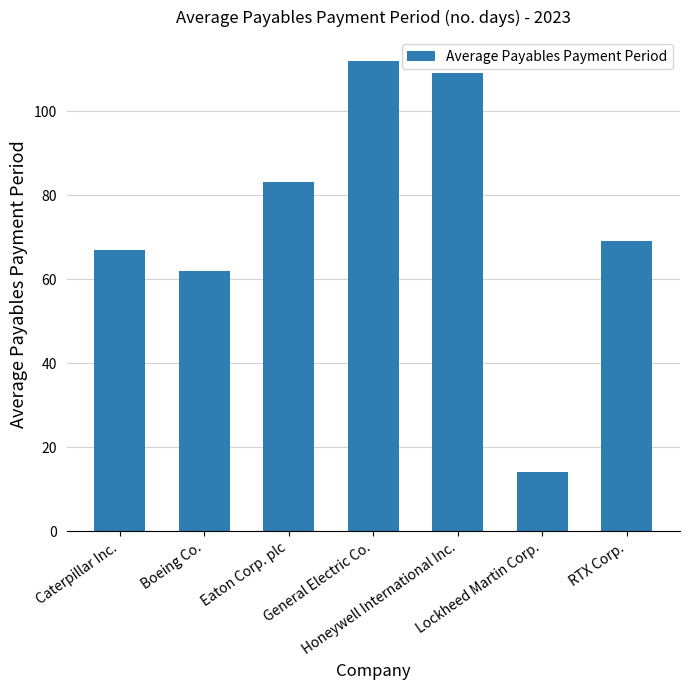

The chart shows a value of 109 at Honeywell International Inc.. True or false?

True